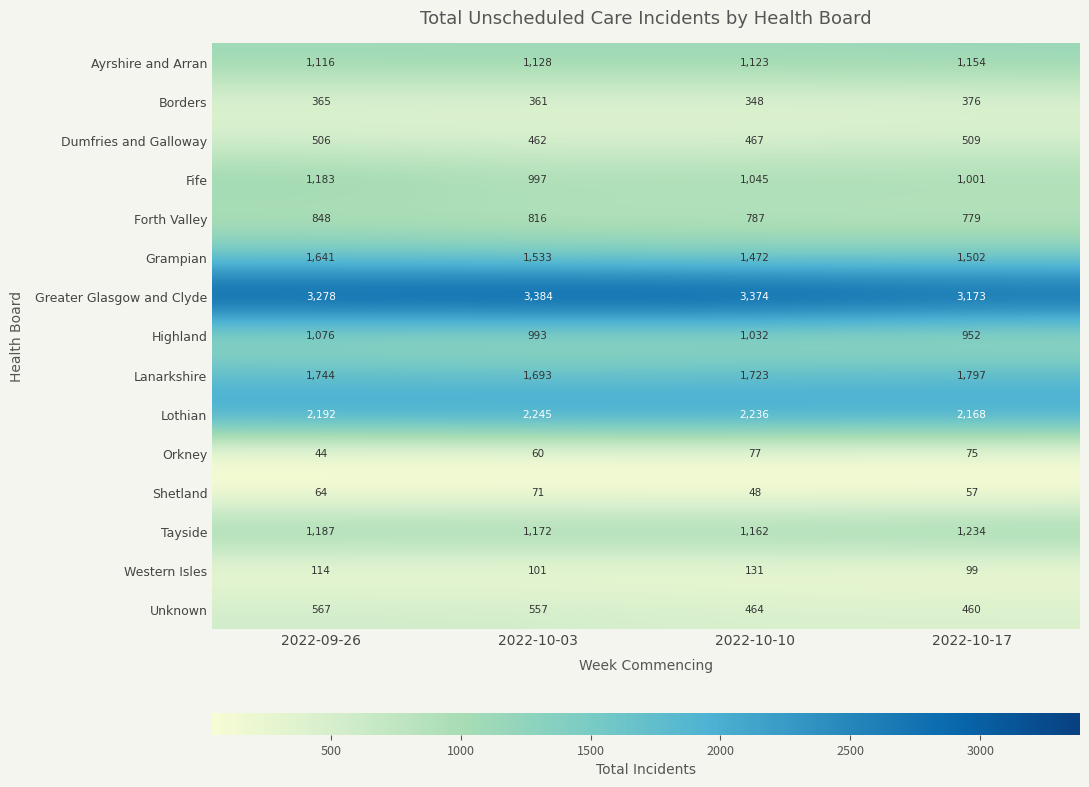

What is the maximum value shown in the chart?

3384